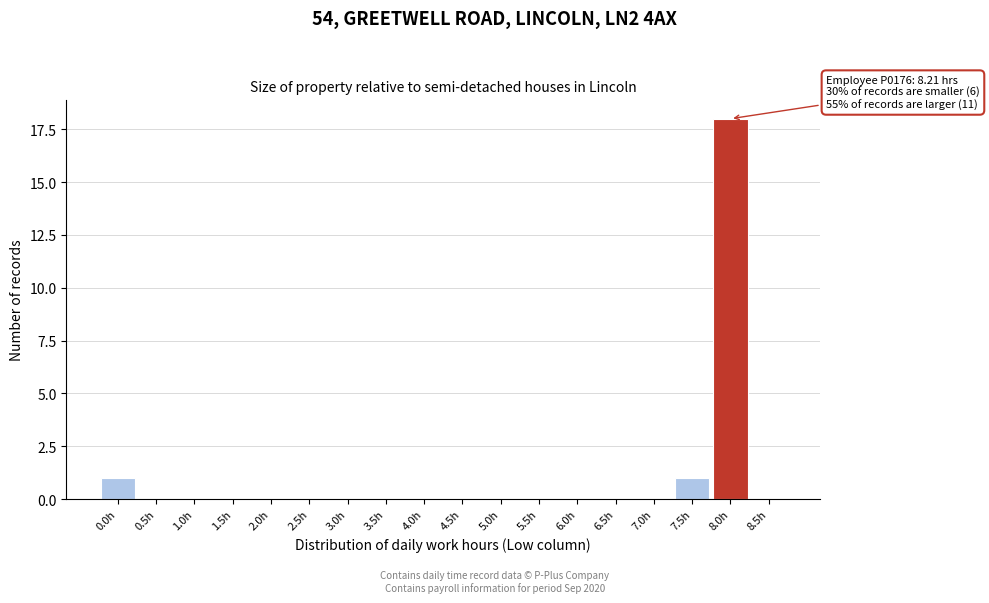

Reading left to right, extract all data points from this chart.

0.0h=1	0.5h=0	1.0h=0	1.5h=0	2.0h=0	2.5h=0	3.0h=0	3.5h=0	4.0h=0	4.5h=0	5.0h=0	5.5h=0	6.0h=0	6.5h=0	7.0h=0	7.5h=1	8.0h=18	8.5h=0